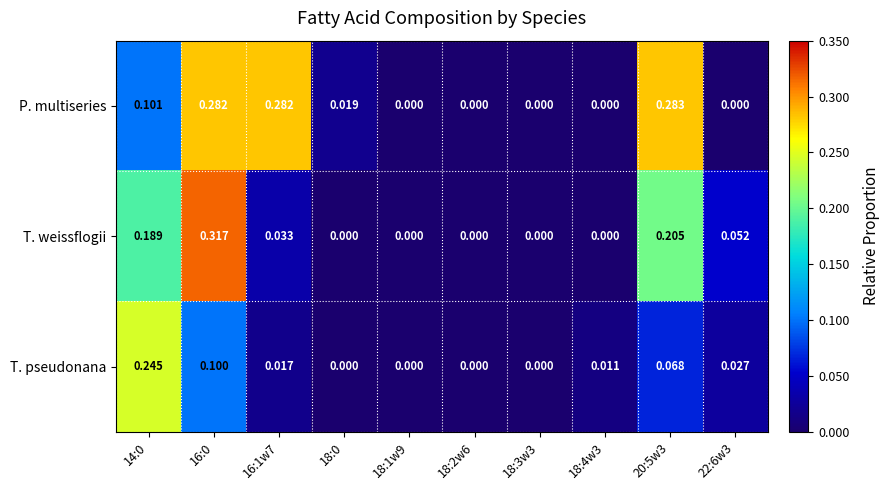

Which series has the largest total across all categories?

P. multiseries